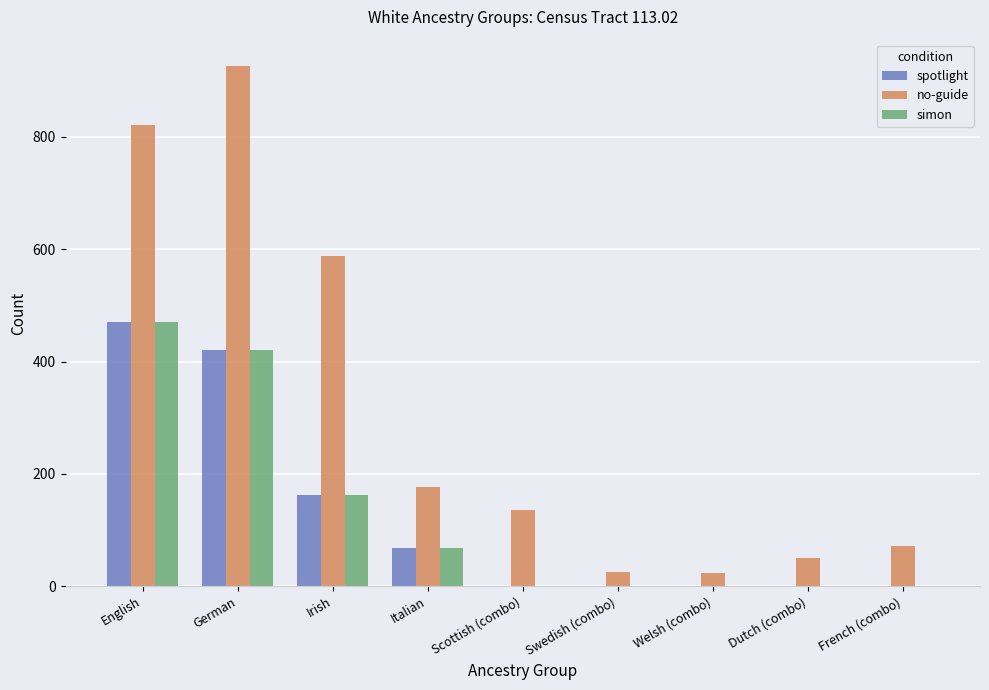

At which label is simon closest to 235?

Irish